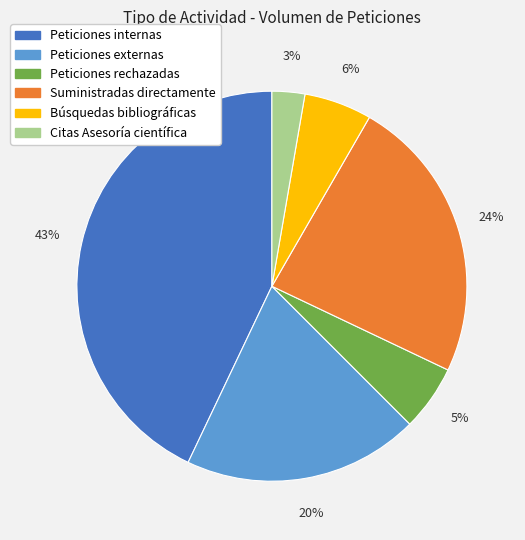

What is the smallest slice in the pie chart?

Citas Asesoría científica